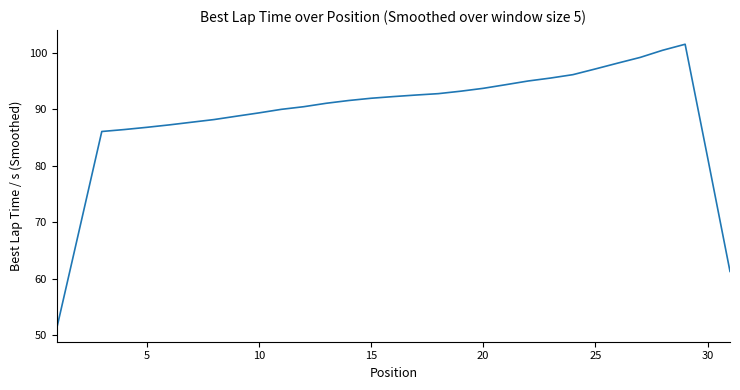

What is the difference between the maximum and minimum values?

50.2